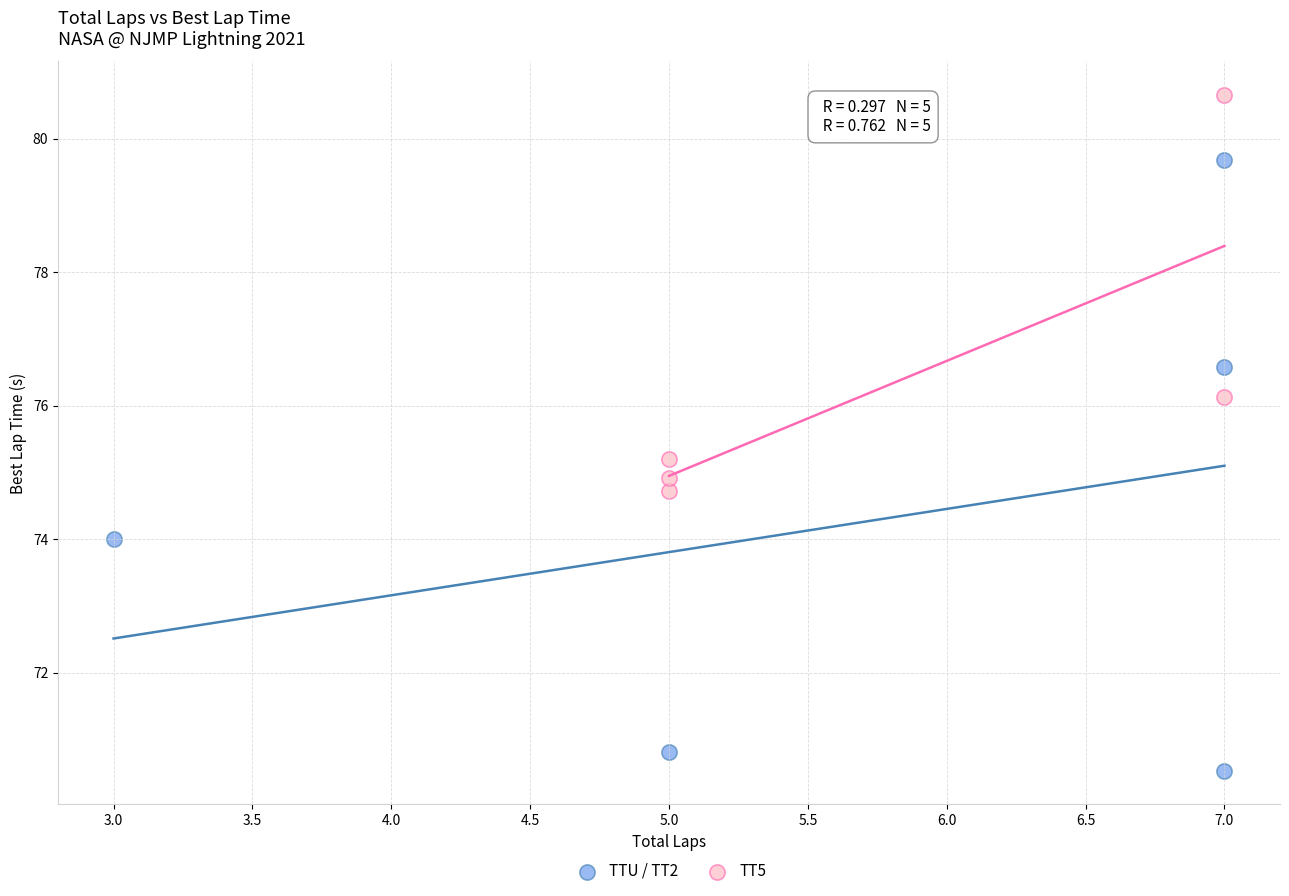

Which series has the largest Y range (max minus min)?

TTU / TT2